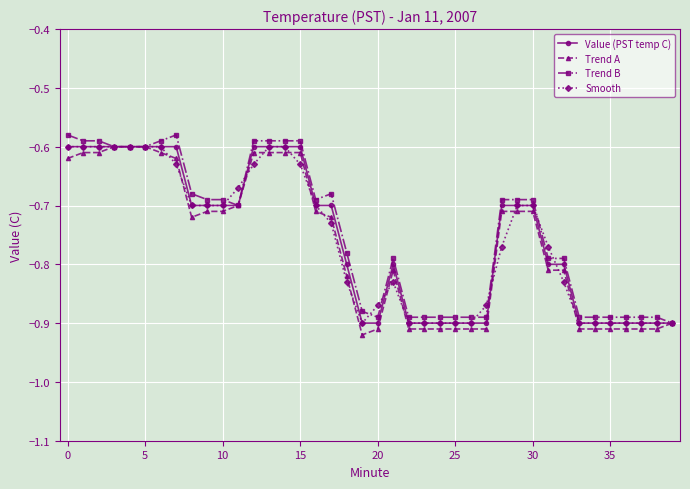

Where is the first local minimum for Trend B?

11